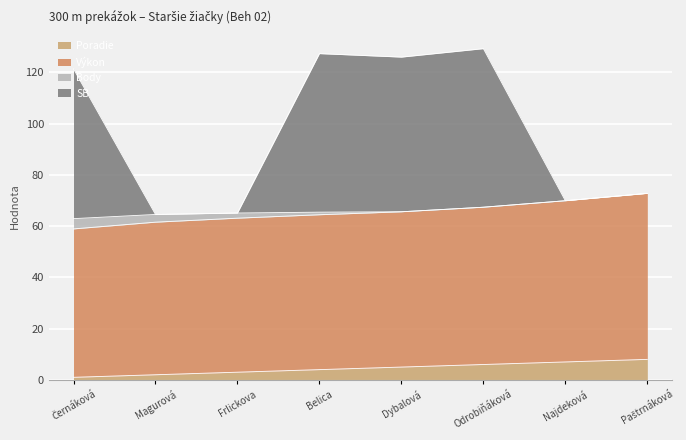

What is the maximum value for Poradie?

8.0